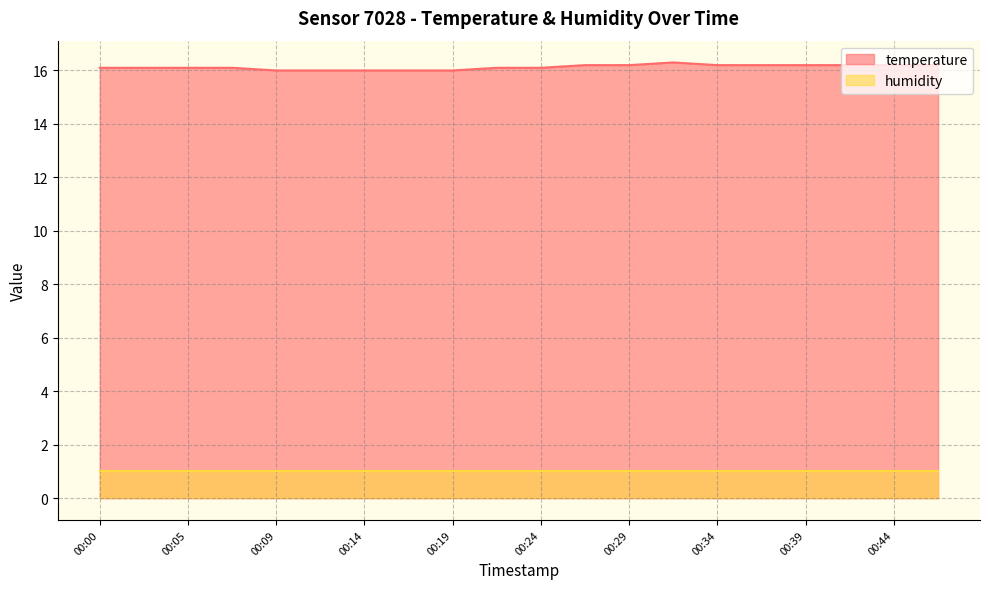

How many points are higher than both their immediate neighbors (excluding endpoints)?

1